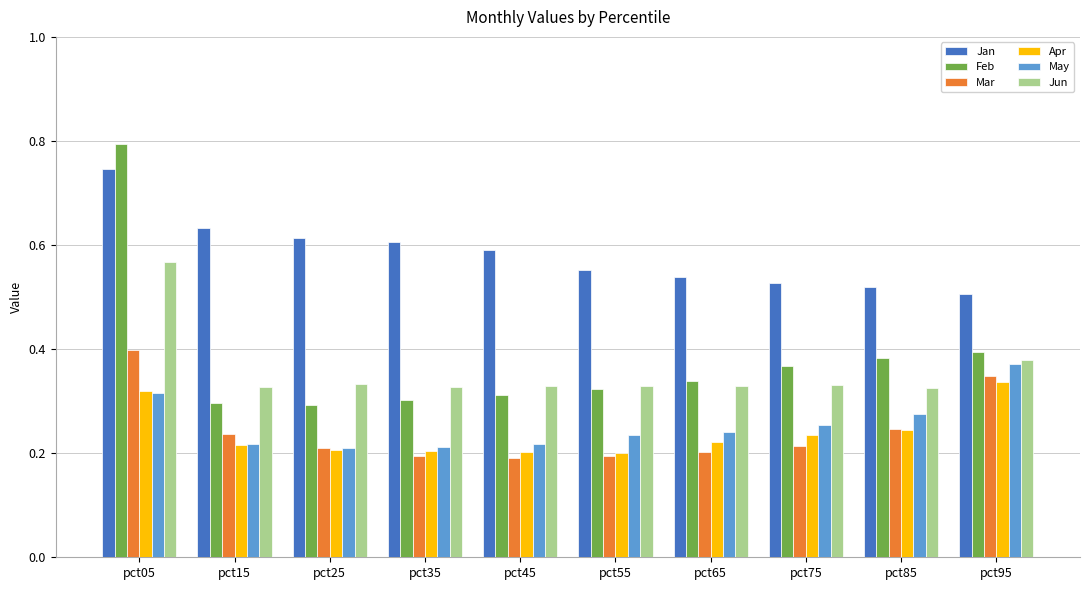

Is it true that Feb equals 0.3 at pct45?

True